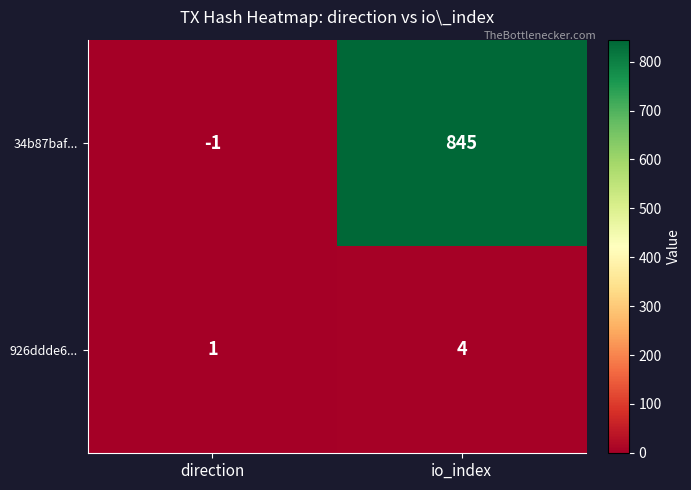

Read the 34b87baf... value at io_index.

845